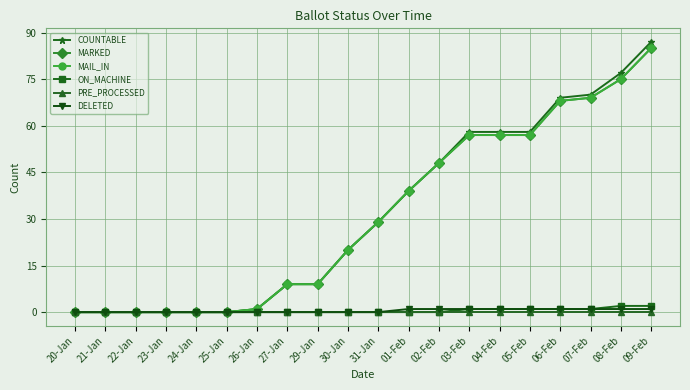

Reading left to right, extract all data points from this chart.

COUNTABLE: 0	0	0	0	0	0	1	9	9	20	29	39	48	58	58	58	69	70	77	87
MARKED: 0	0	0	0	0	0	1	9	9	20	29	39	48	57	57	57	68	69	75	85
MAIL_IN: 0	0	0	0	0	0	1	9	9	20	29	39	48	57	57	57	68	69	75	85
ON_MACHINE: 0	0	0	0	0	0	0	0	0	0	0	0	0	1	1	1	1	1	2	2
PRE_PROCESSED: 0	0	0	0	0	0	0	0	0	0	0	0	0	0	0	0	0	0	0	0
DELETED: 0	0	0	0	0	0	0	0	0	0	0	1	1	1	1	1	1	1	1	1